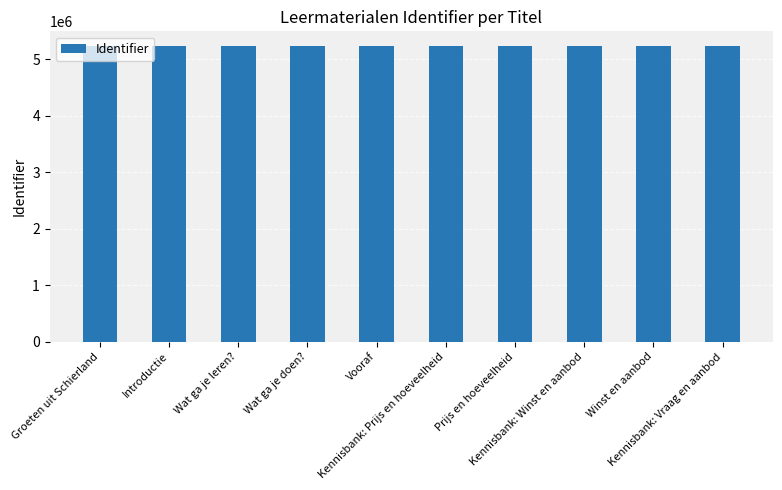

The chart shows a value of 5227307 at Kennisbank: Prijs en hoeveelheid. True or false?

True